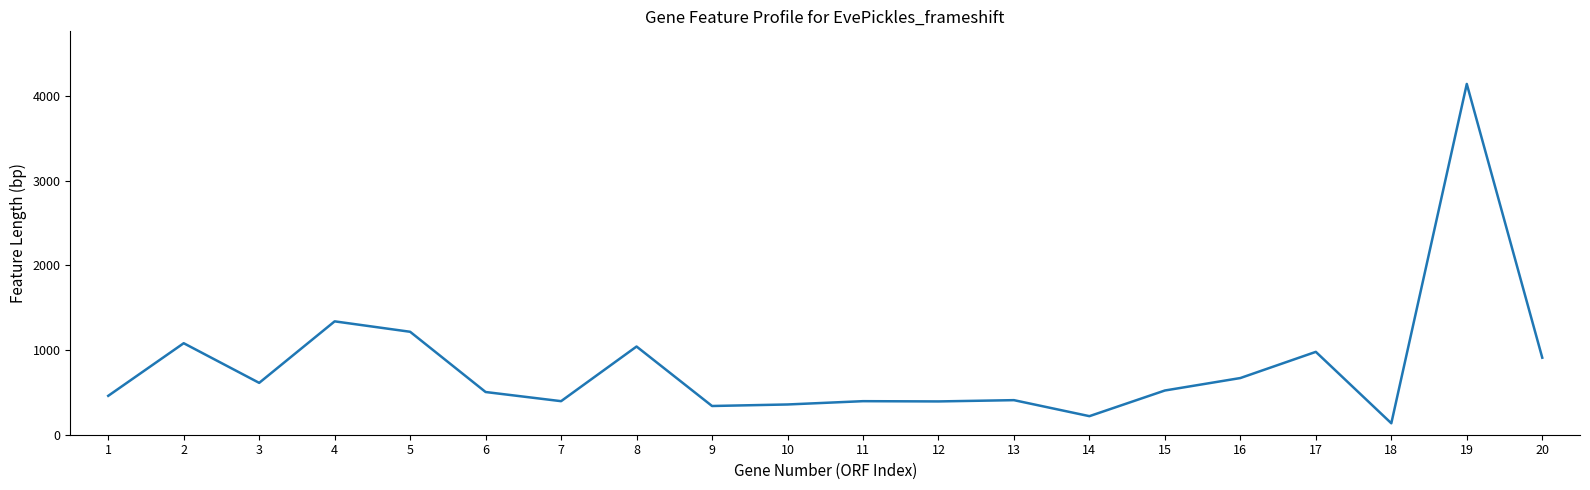

What is the greatest value displayed?

4140